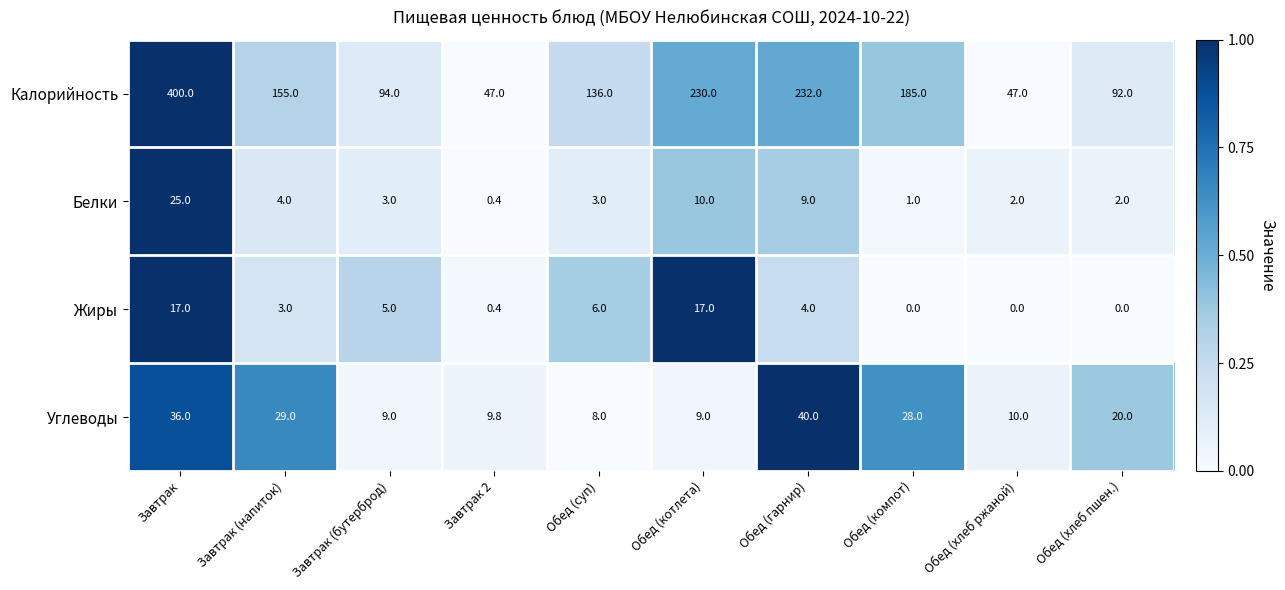

At which label is Белки closest to 12?

Обед (котлета)